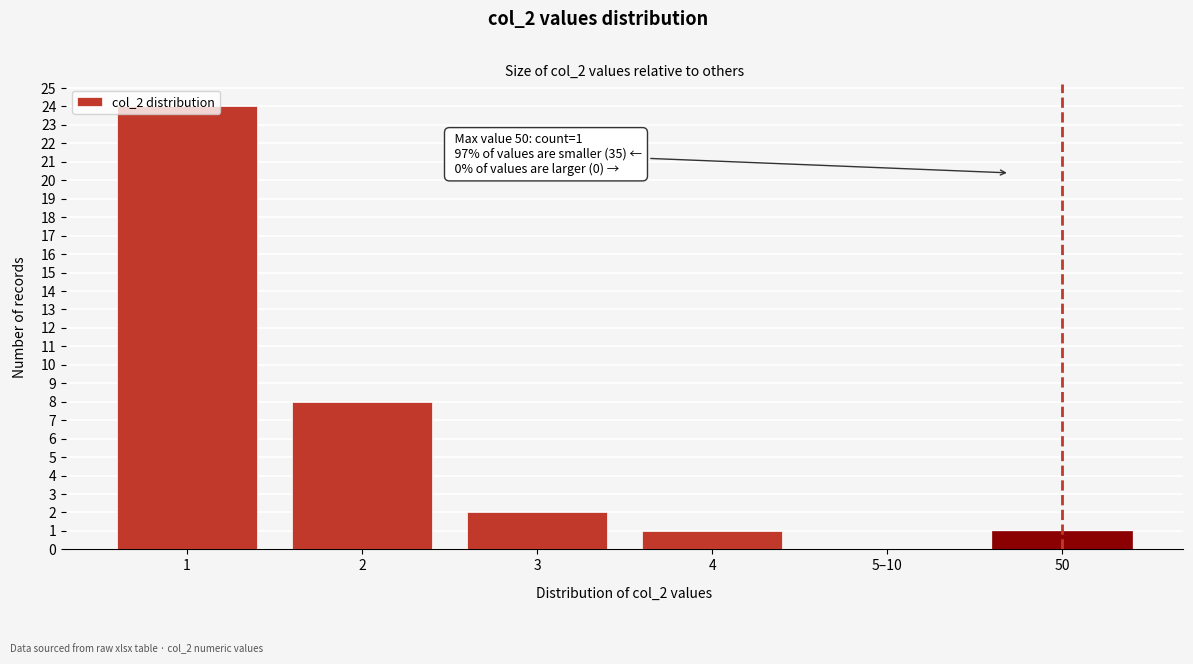

What is the change in value from 2 to 50?

-7